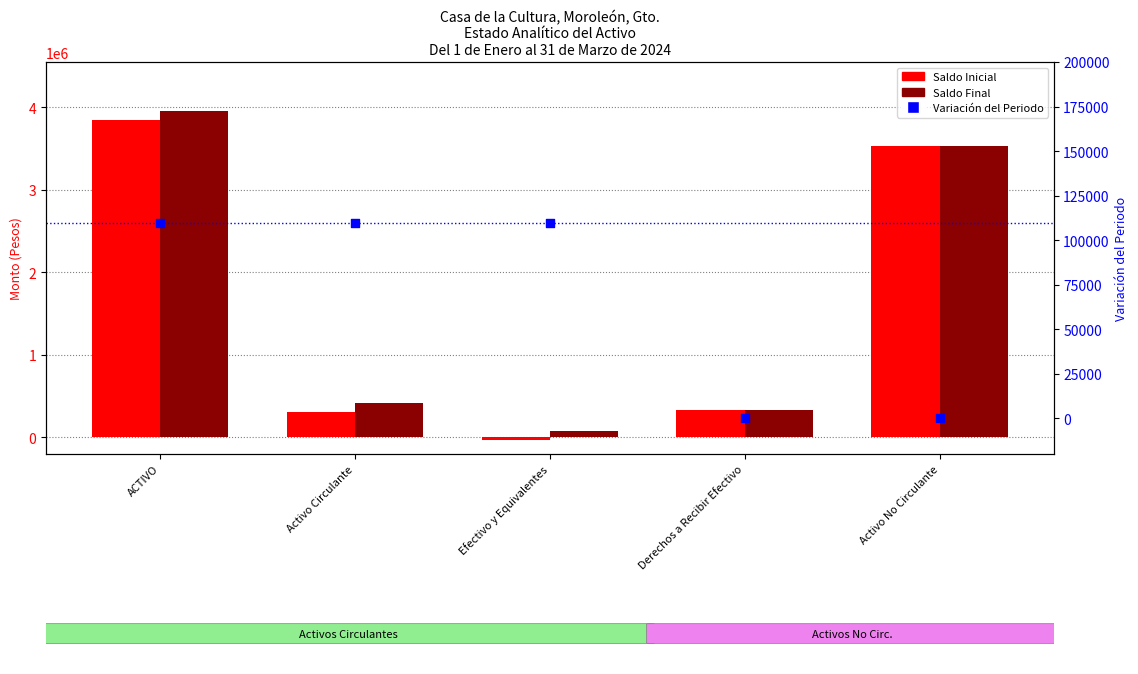

Which series reaches the maximum Y coordinate?

Saldo Final